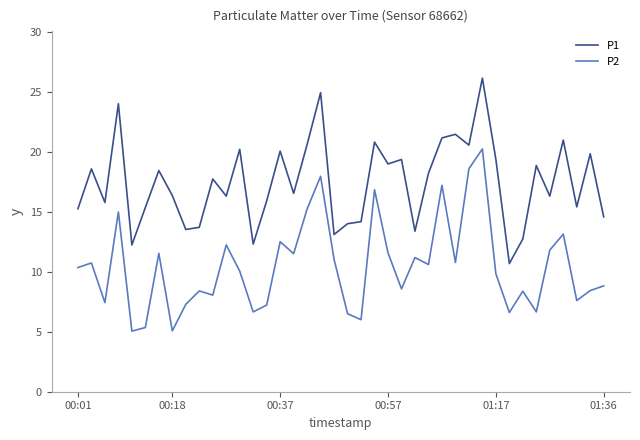

What is the greatest value displayed?

26.1